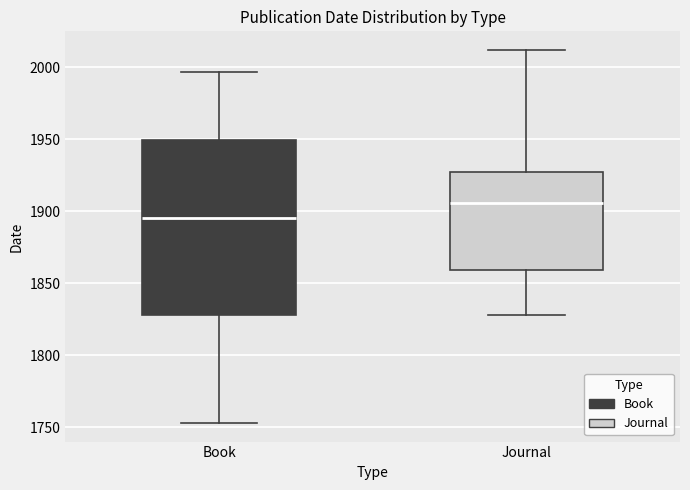

Reading left to right, transcribe this box plot: for each box, give where its median line is, the range the box spans, and where its two whiskers end, as read against the y-axis. The values are not printed on the chart, so give them approximately, as read against the axis.

Book: median 1895, box 1830 to 1950, whiskers 1755 to 1995
Journal: median 1905, box 1860 to 1930, whiskers 1830 to 2010